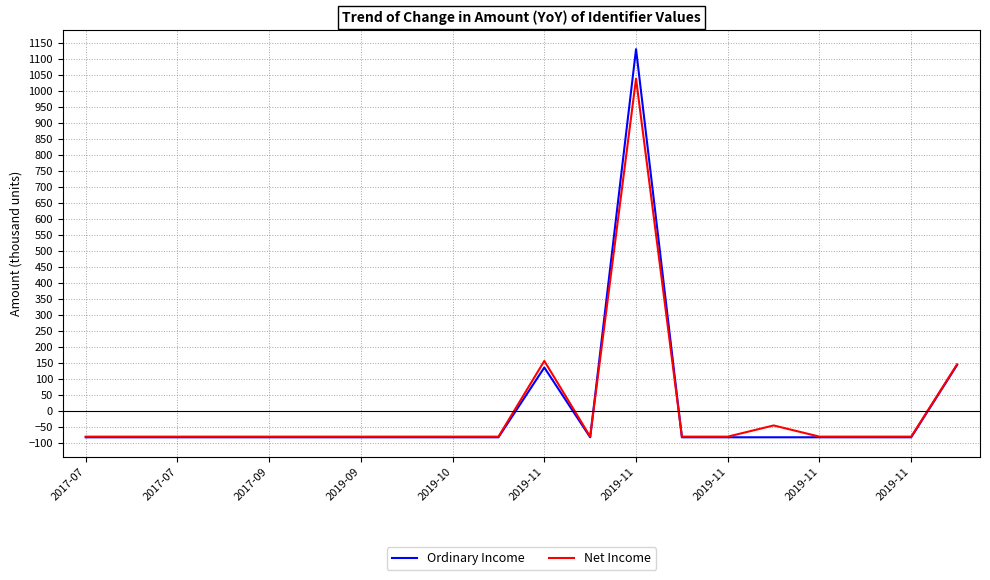

Which series has the widest spread of values?

Ordinary Income